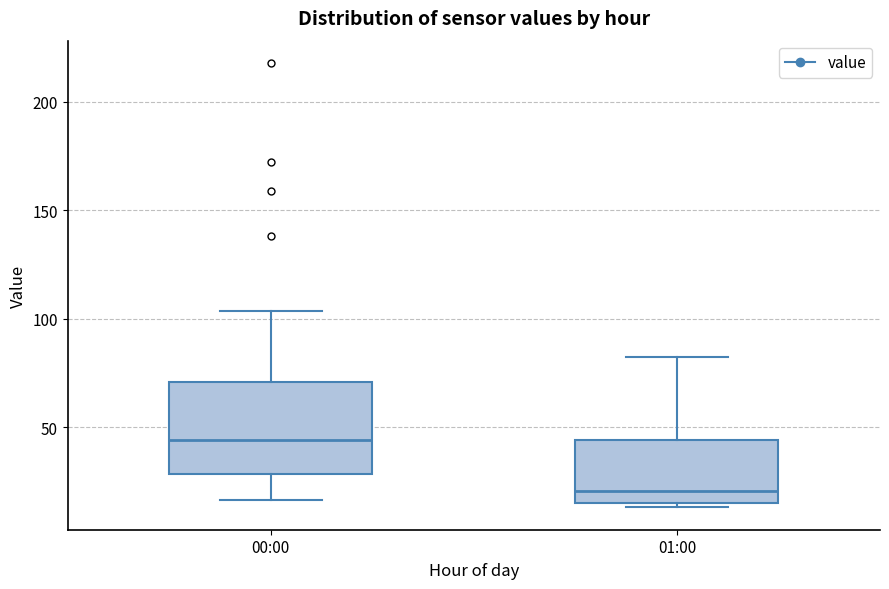

Reading left to right, transcribe this box plot: for each box, give where its median line is, the range the box spans, and where its two whiskers end, as read against the y-axis. The values are not printed on the chart, so give them approximately, as read against the axis.

00:00: median 45, box 30 to 70, whiskers 15 to 105
01:00: median 20, box 15 to 45, whiskers 15 (just below the box's lower edge) to 85